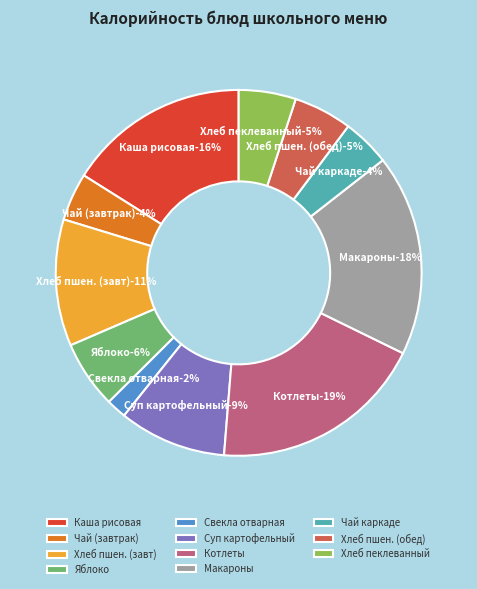

How much of the chart is everything except СУП КАРТОФЕЛЬНЫЙ С БОБОВЫМИ?

90.5%